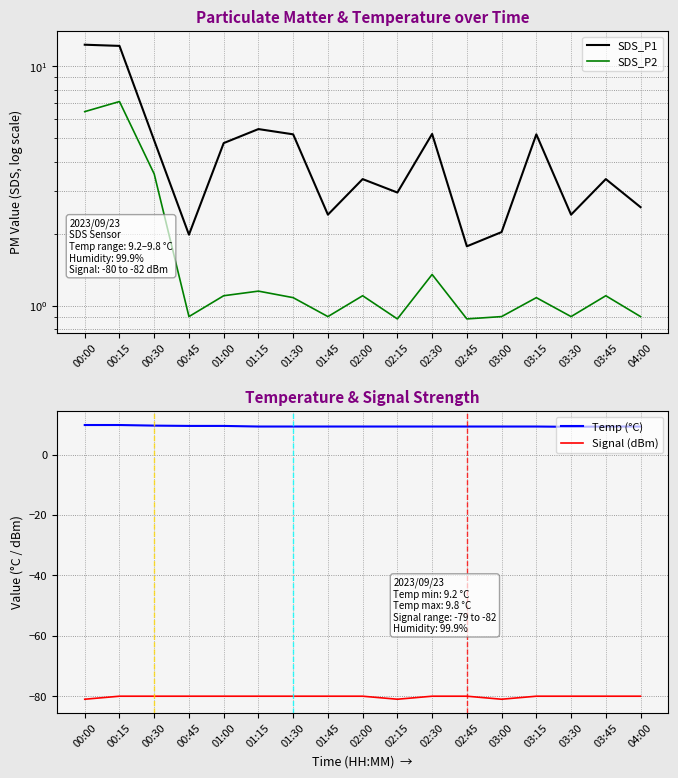

What are all the series names shown in the legend?

SDS_P1, SDS_P2, Temp (°C), Signal (dBm)